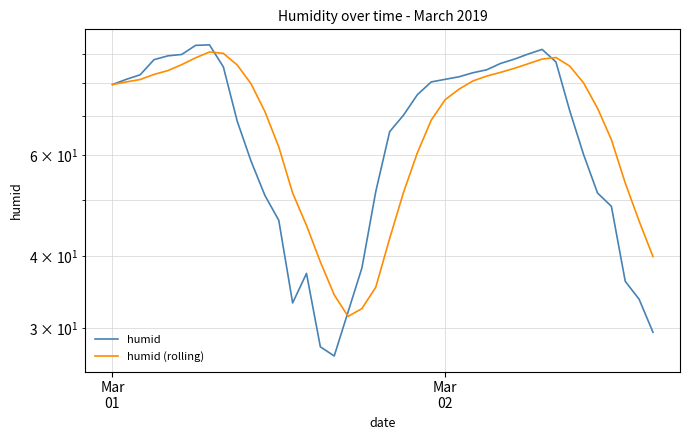

What is the greatest value displayed?

93.2